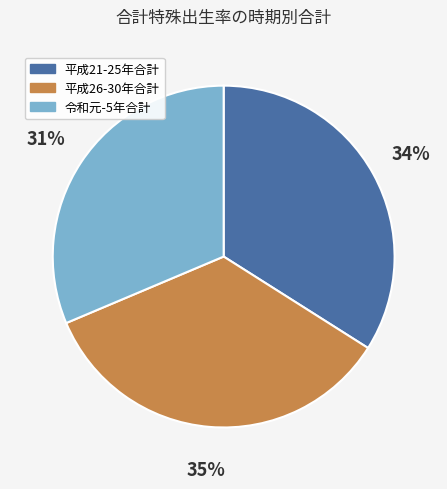

Is it true that 令和元-5年合計 is 22% of the pie?

False